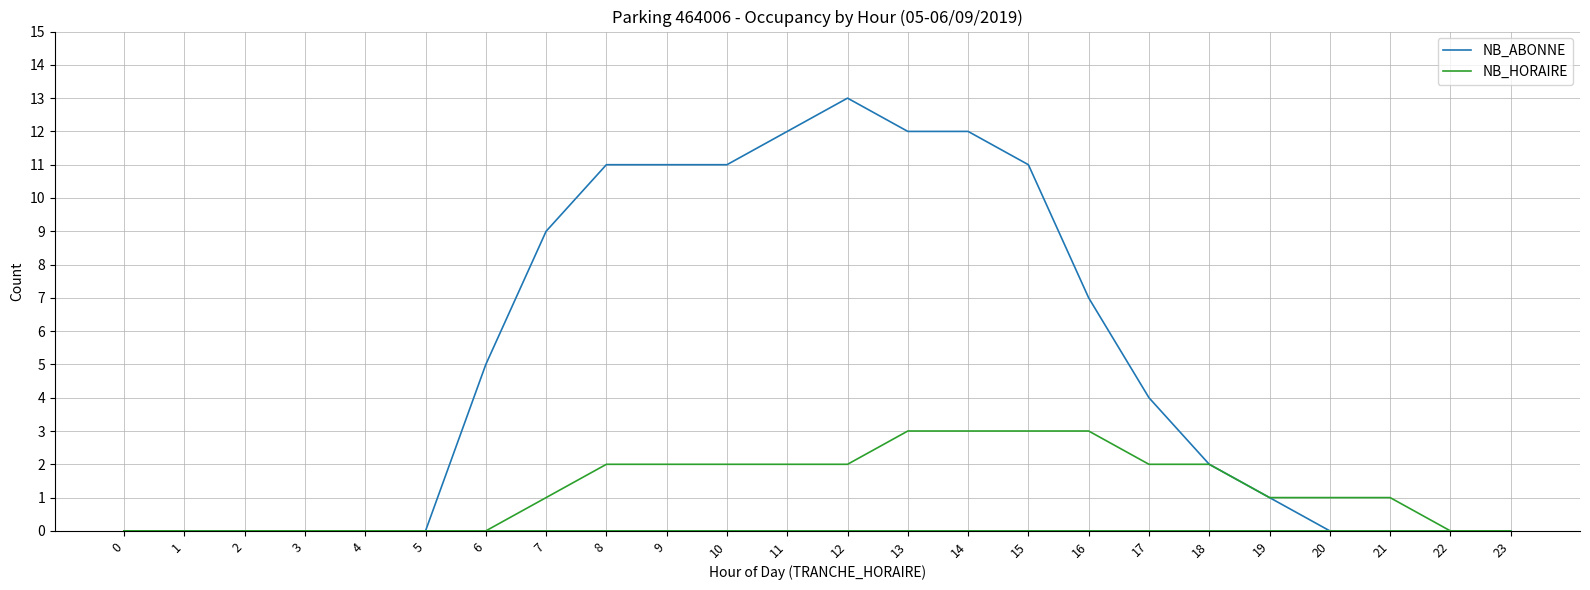

List the series in order of their peak value, lowest first.

NB_HORAIRE, NB_ABONNE